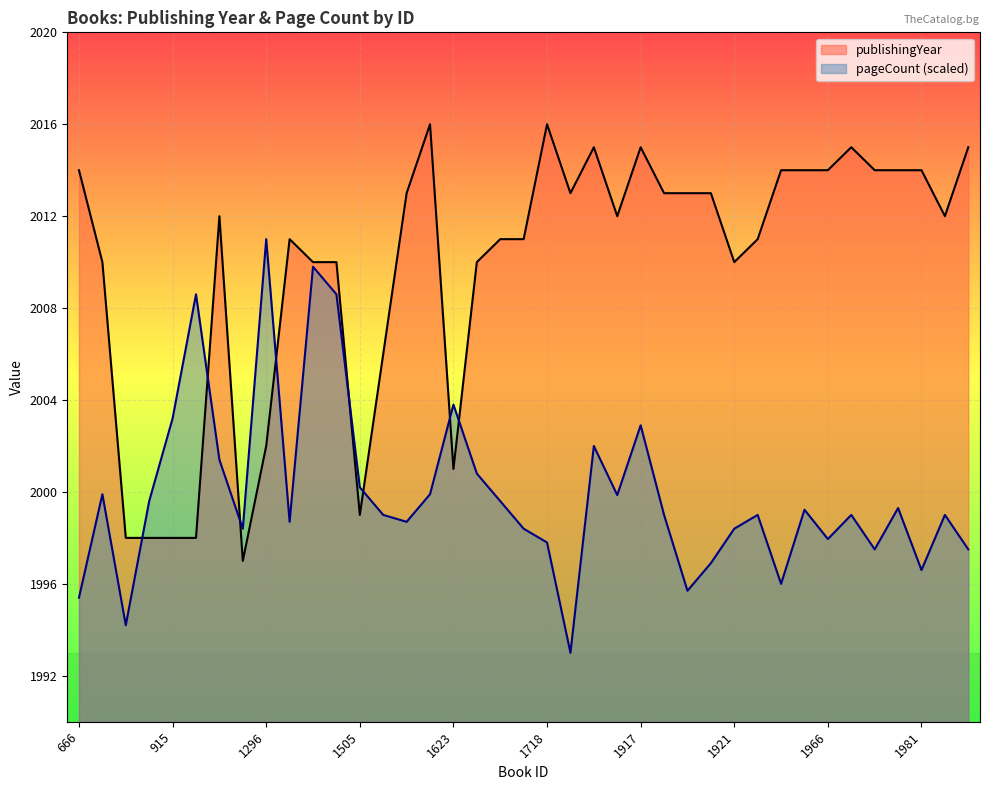

Which series has the largest total across all categories?

publishingYear